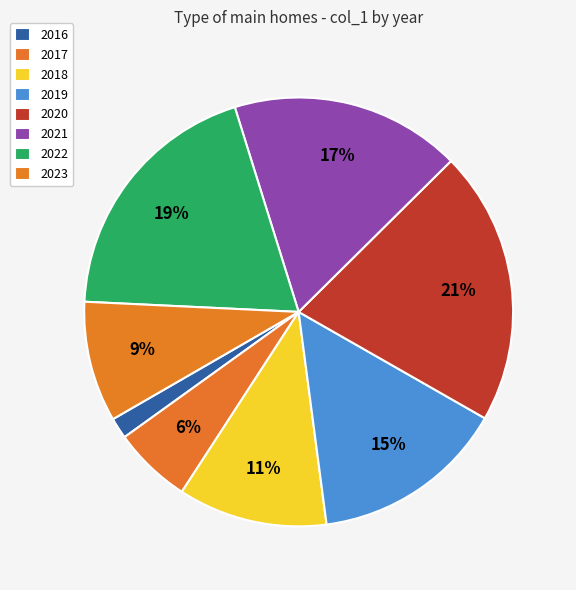

How many slices are in this pie chart?

8